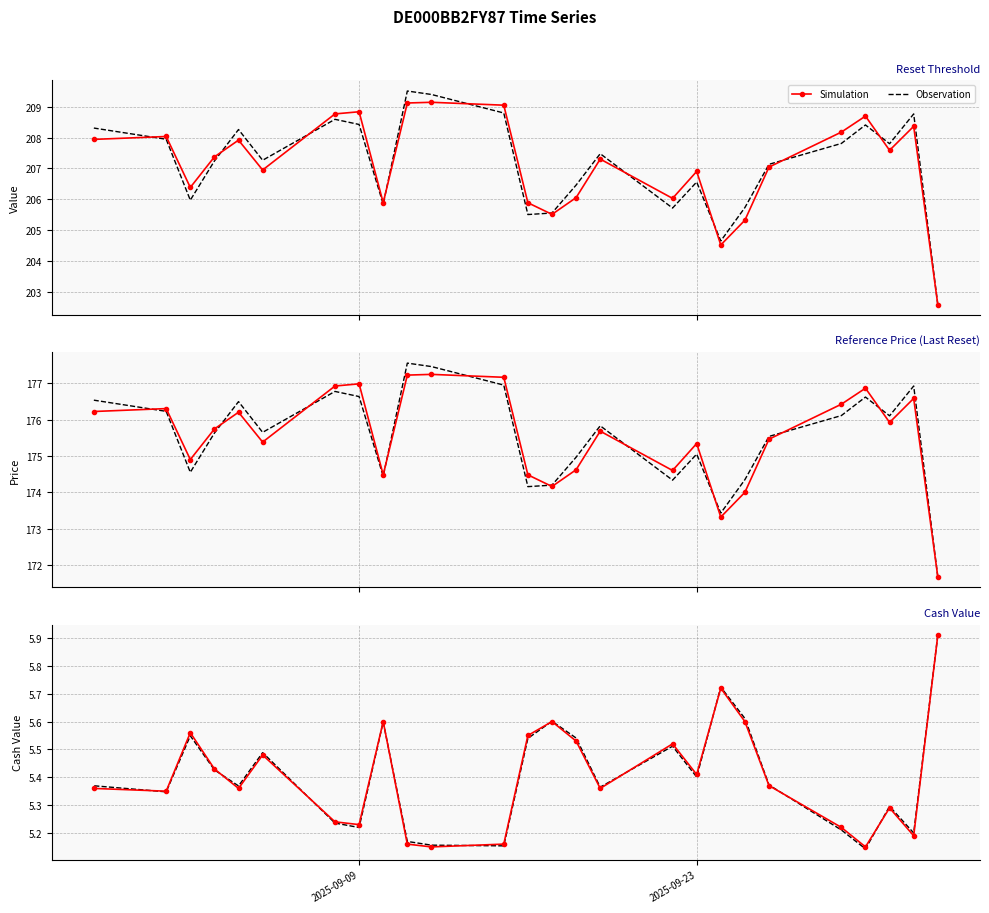

Which series has the largest range (max minus min)?

Observation